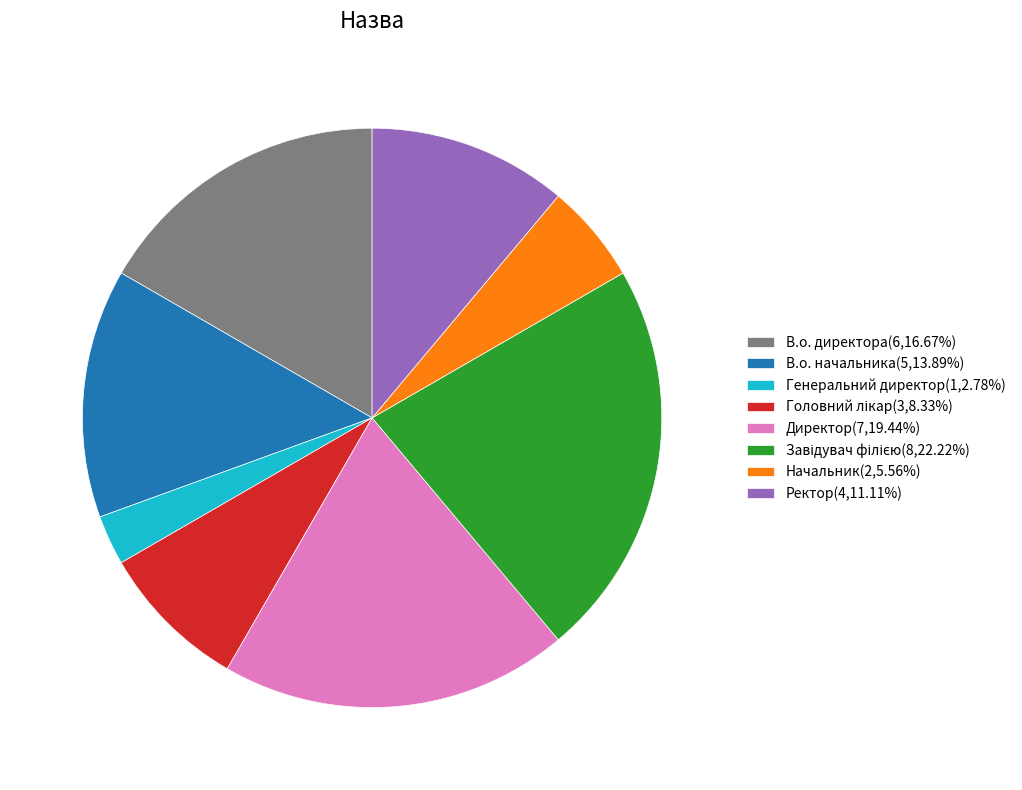

Combined, do Начальник(2,5.56%) and Директор(7,19.44%) account for over 50%?

No